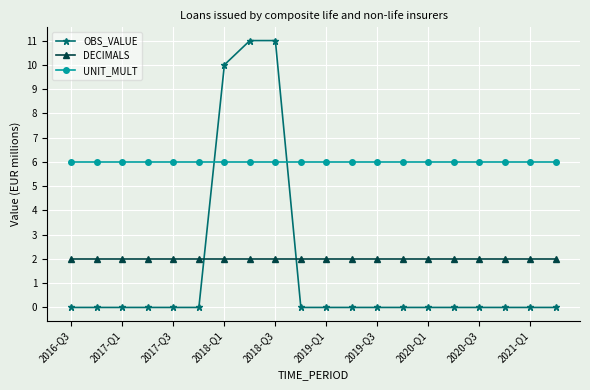

Reading left to right, what are all the values shown in this chart?

OBS_VALUE: 0	0	0	0	0	0	10	11	11	0	0	0	0	0	0	0	0	0	0	0
DECIMALS: 2	2	2	2	2	2	2	2	2	2	2	2	2	2	2	2	2	2	2	2
UNIT_MULT: 6	6	6	6	6	6	6	6	6	6	6	6	6	6	6	6	6	6	6	6